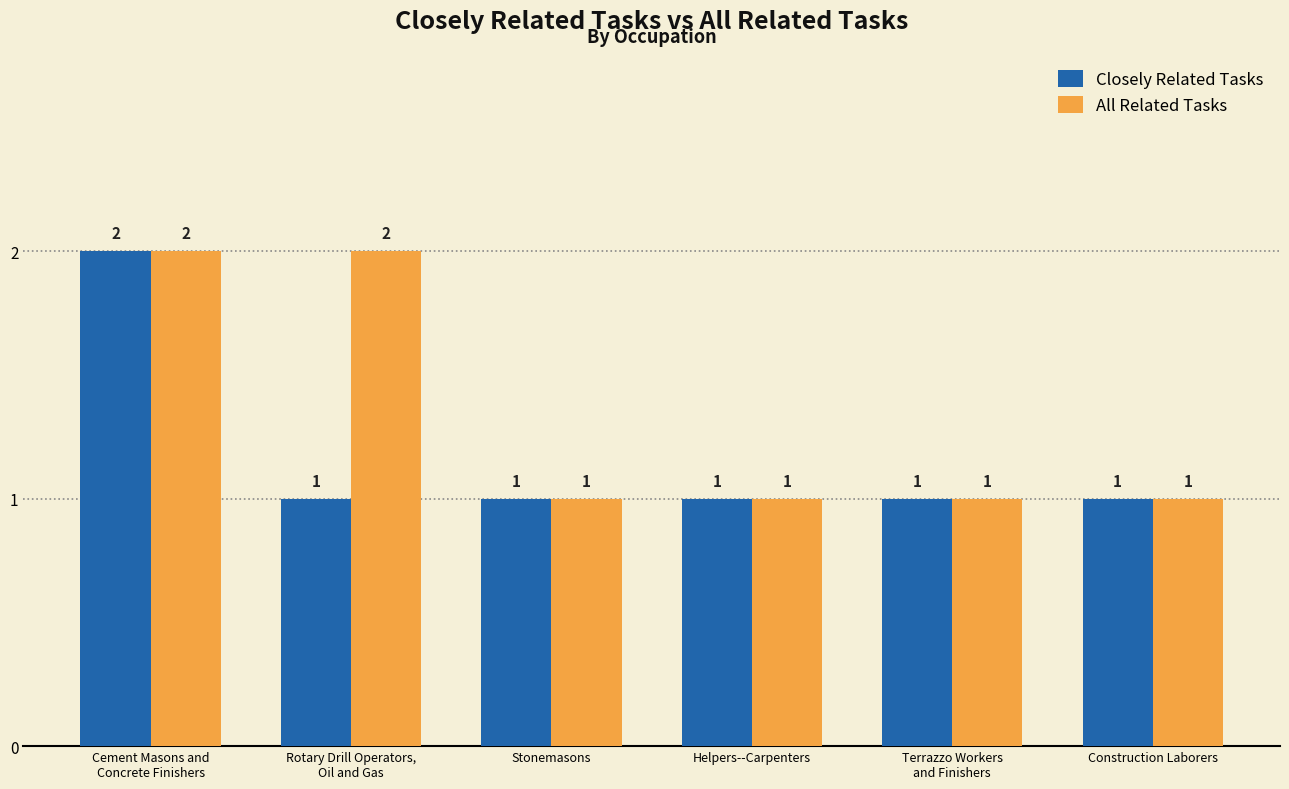

What position from the left is Stonemasons?

3